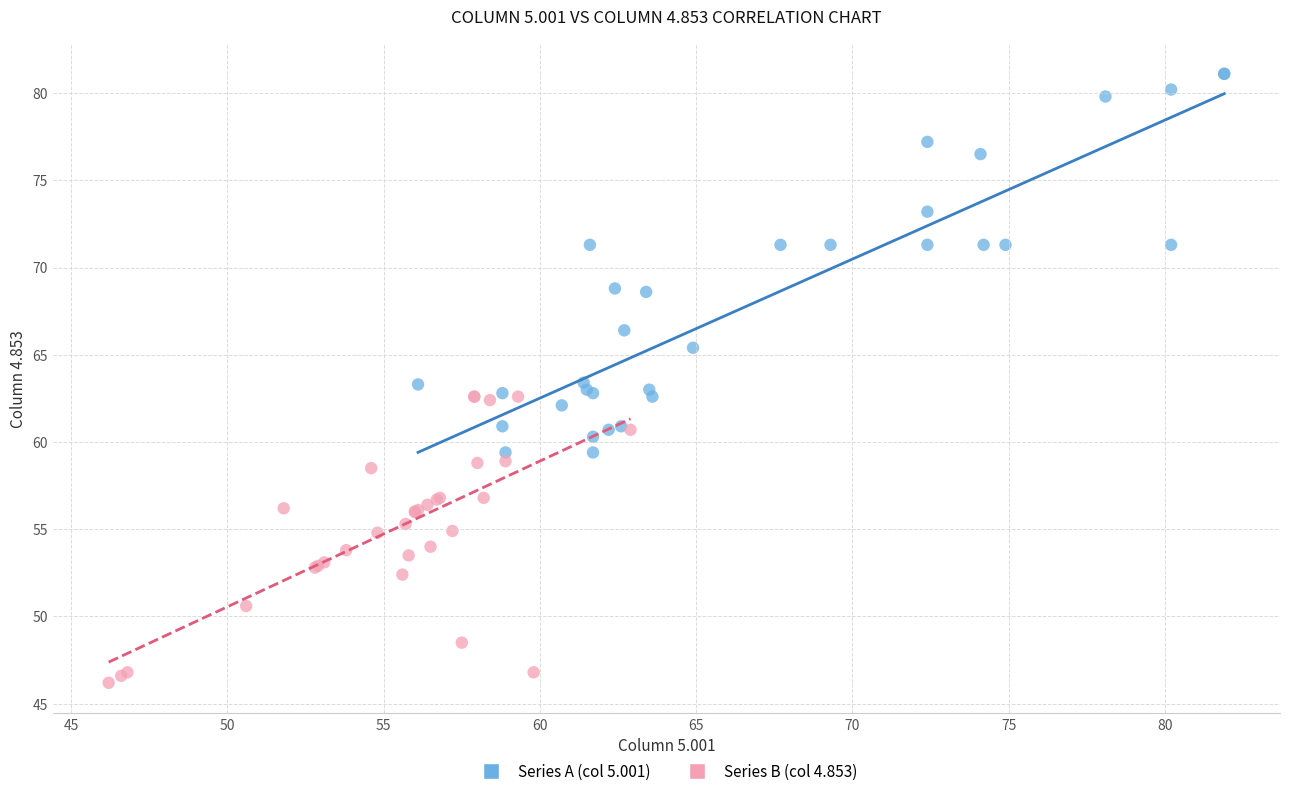

Which series has the widest spread of Y values?

Series A (col 5.001)